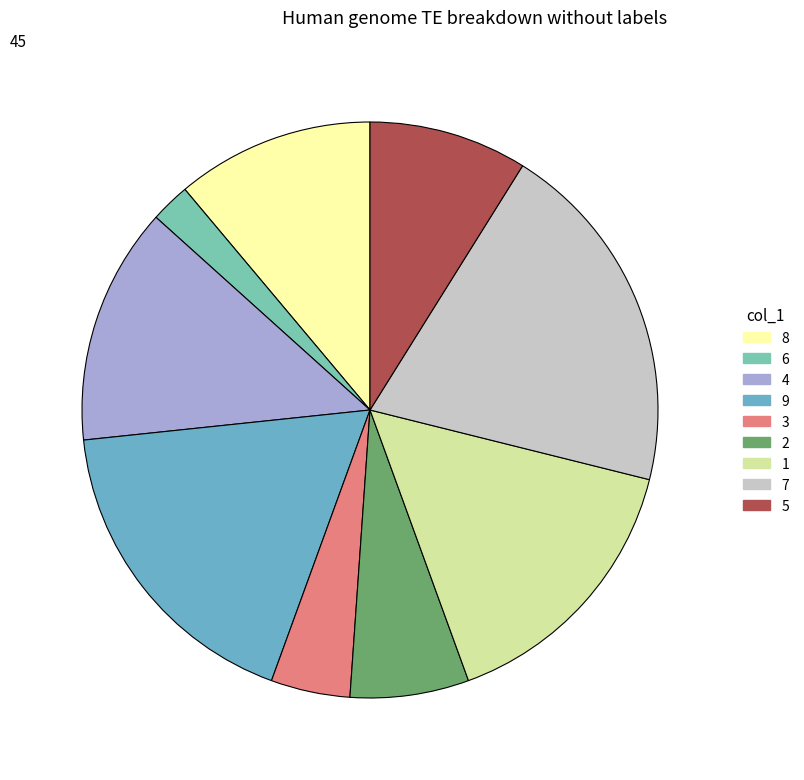

Is there any slice that represents more than half of the pie?

No